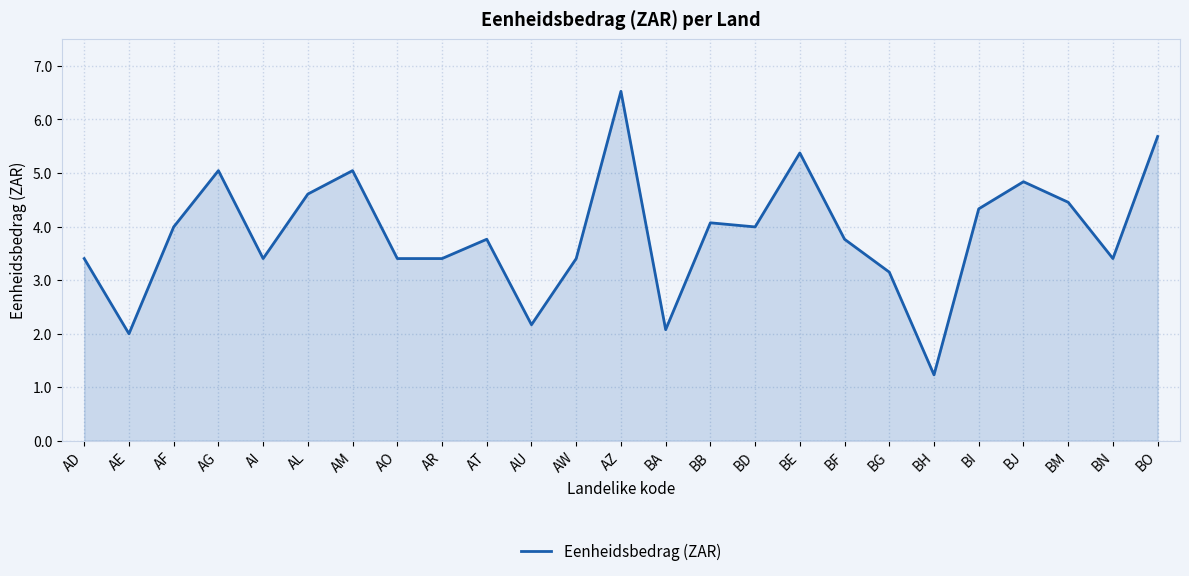

What is the difference between the maximum and minimum values?

5.3